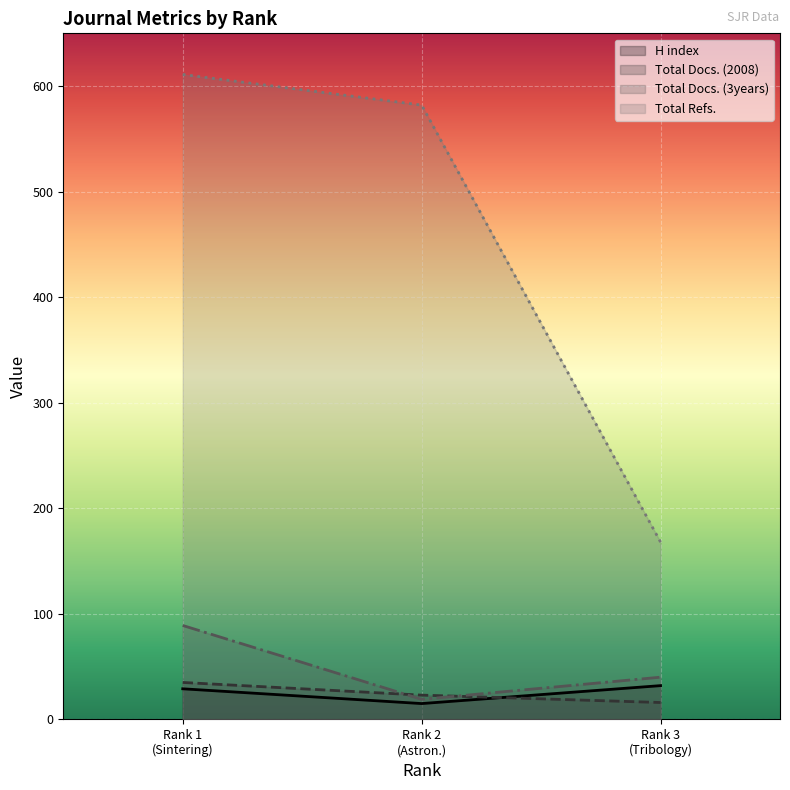

Which series has the largest total across all categories?

Total Refs.